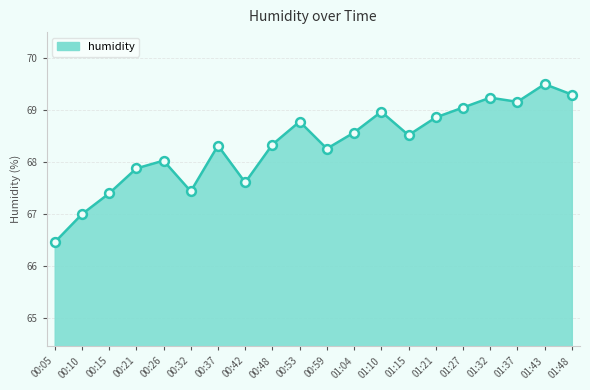

Which has a higher value, 00:10 or 01:32?

01:32